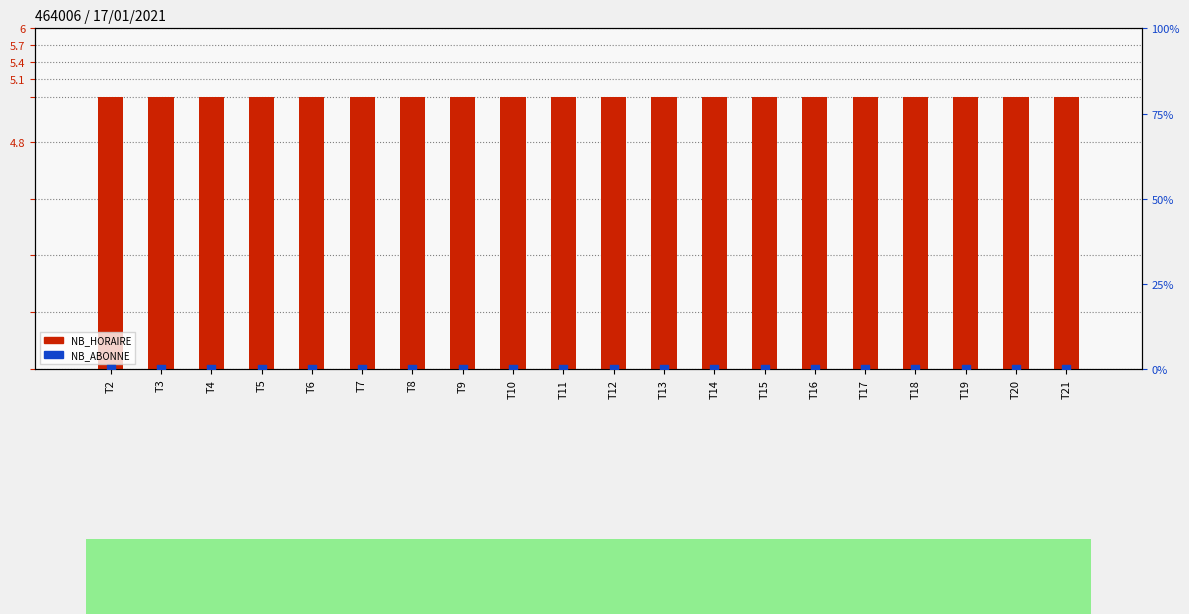

What is the total value across all series at T10?

4.8